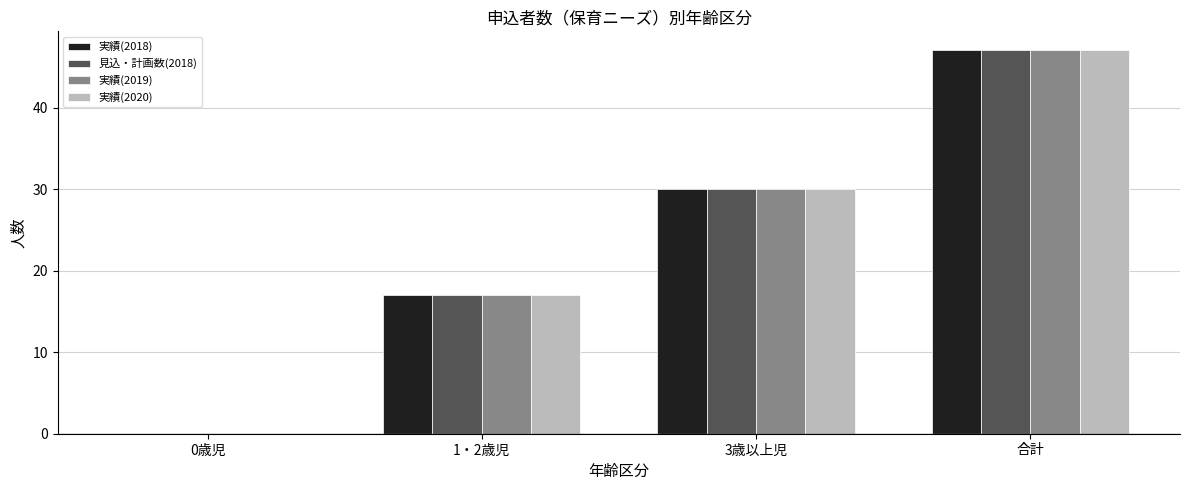

Are the bars horizontal?

No